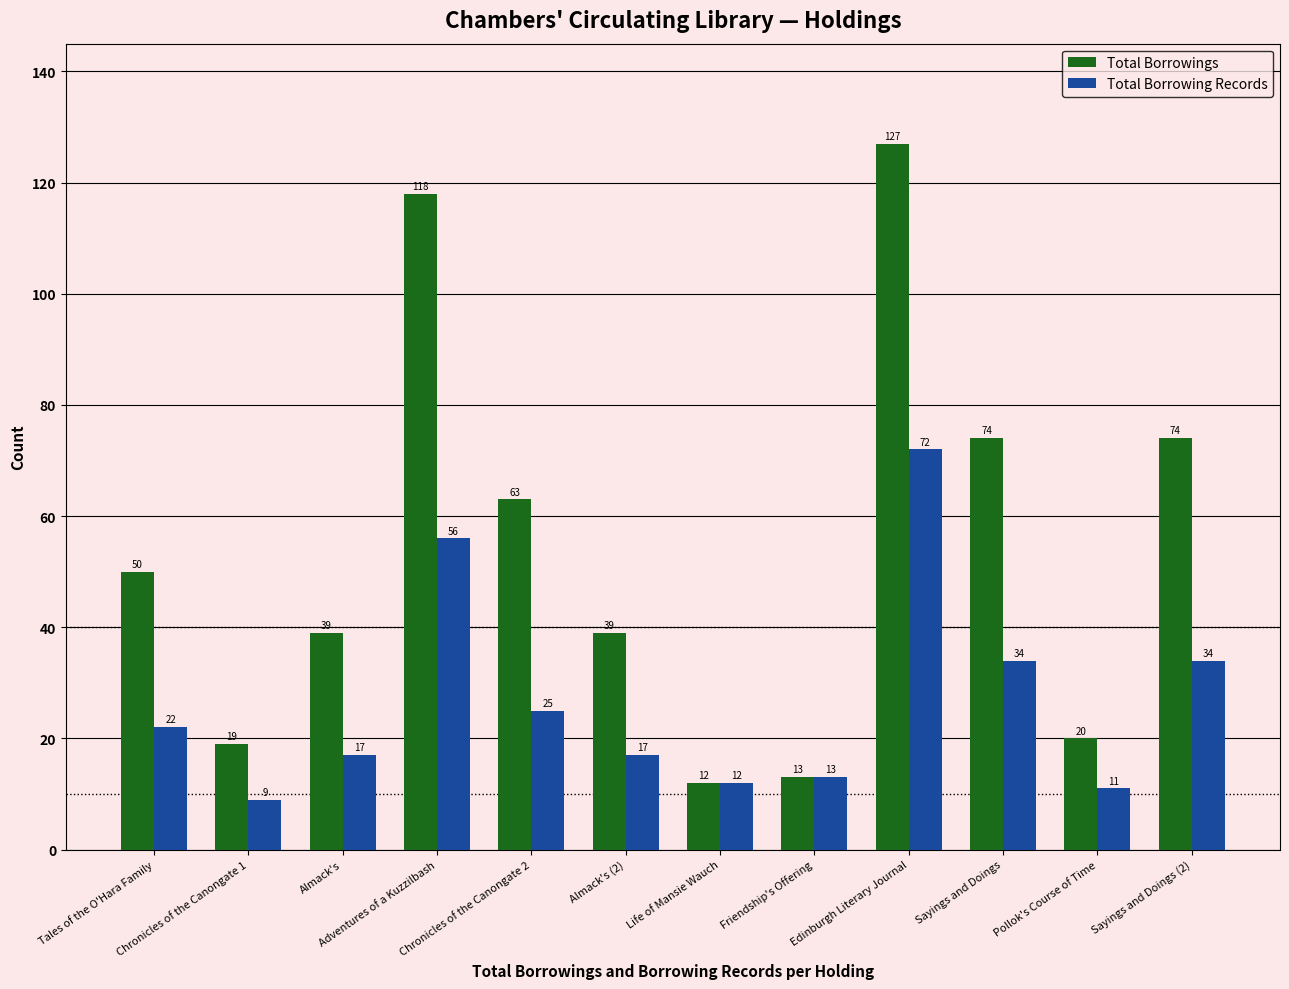

Is it true that Total Borrowings equals 30 at Sayings and Doings (2)?

False